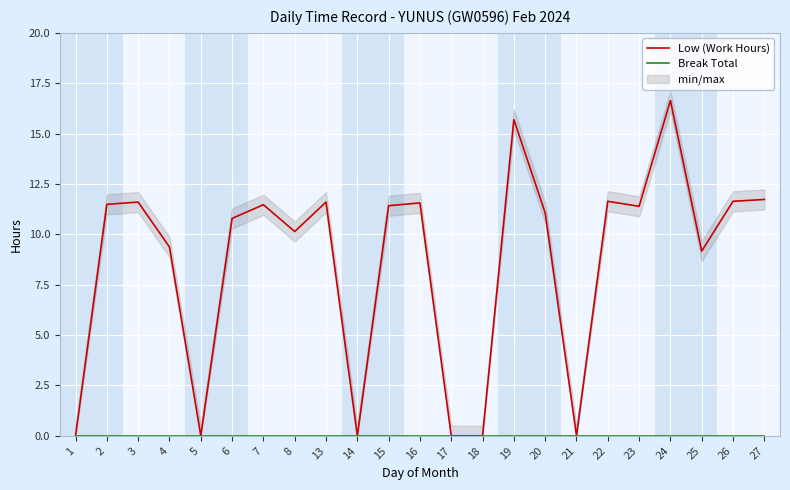

At how many categories does at least one series exceed 3?

17